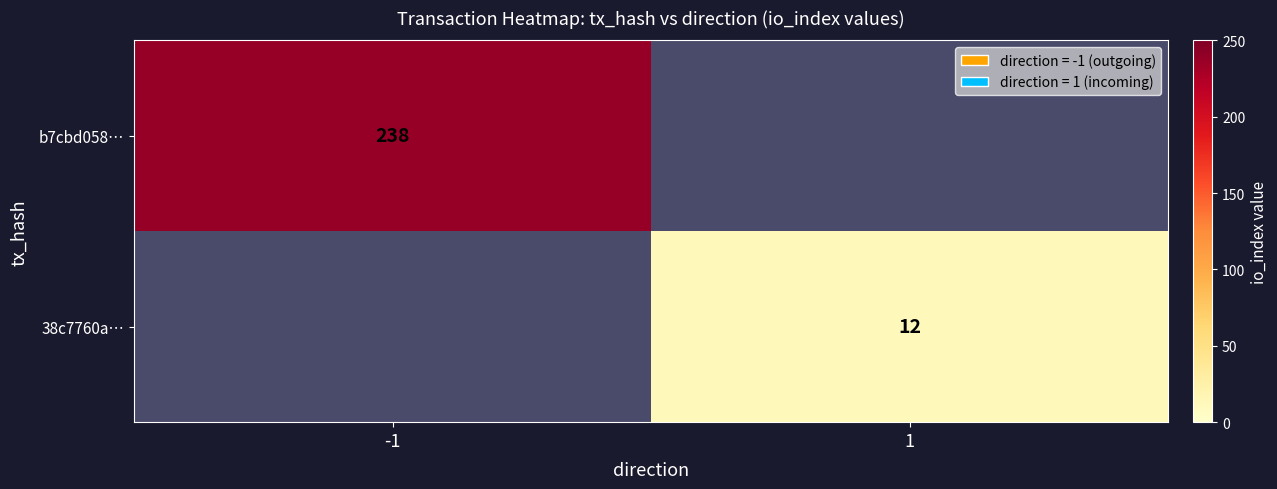

What is the maximum value shown in the chart?

238.0